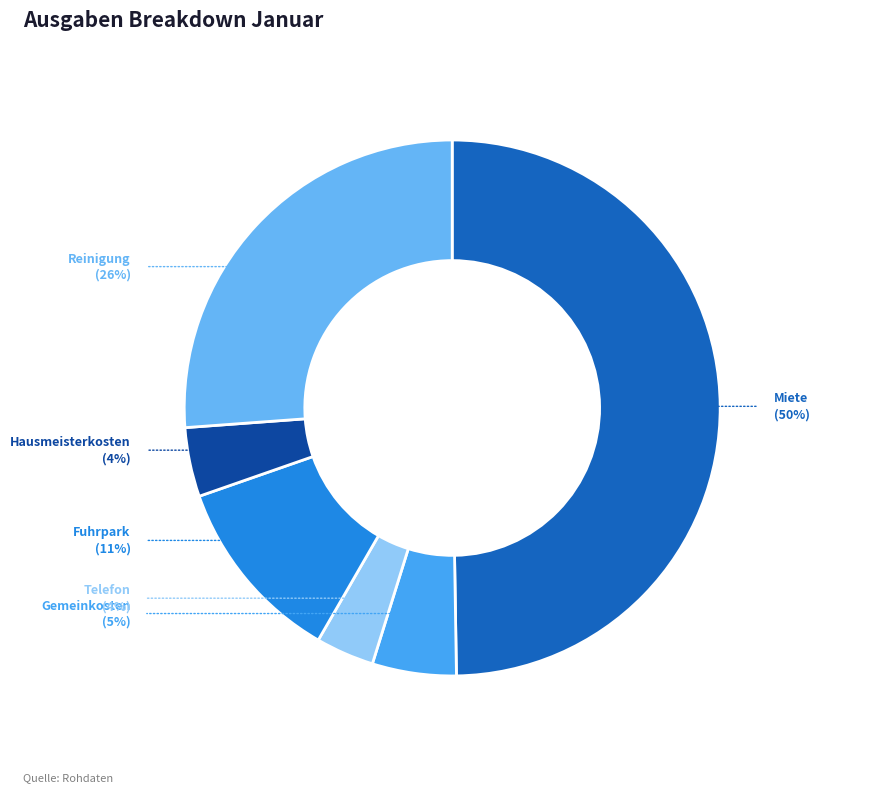

Between Fuhrpark and Miete, which is larger?

Miete